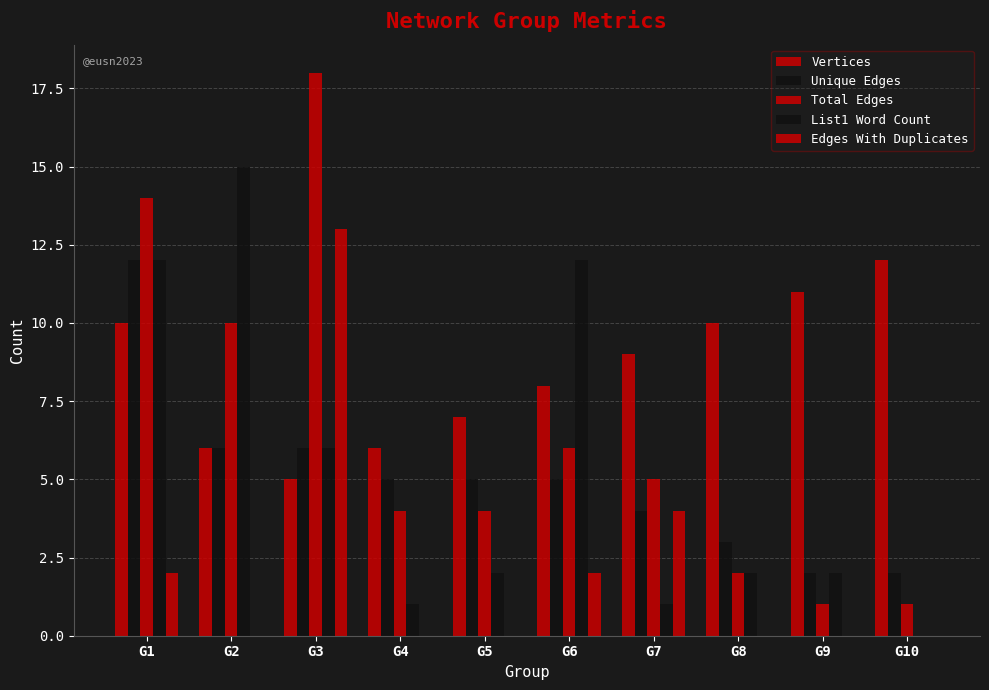

How many series are shown in this chart?

5